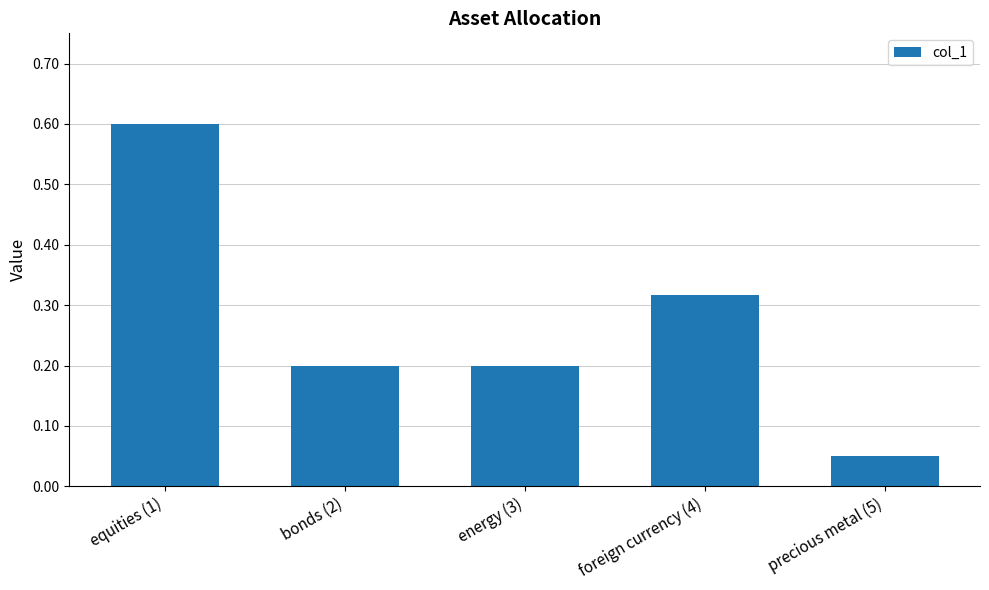

At which label is the value closest to 0?

precious metal (5)